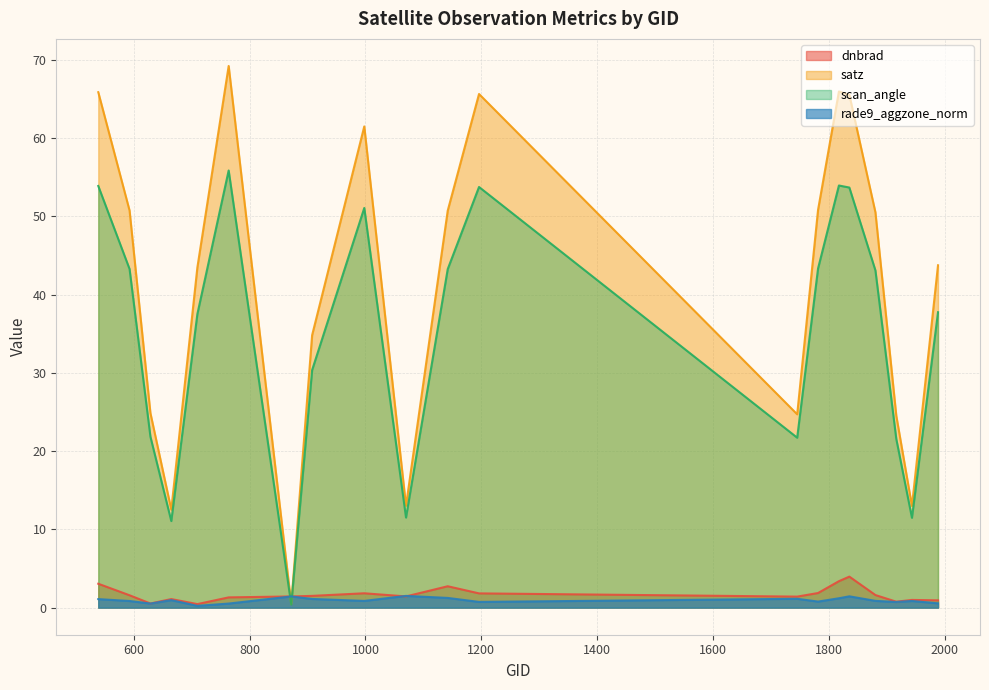

At which category is the sum across all series the highest?

764